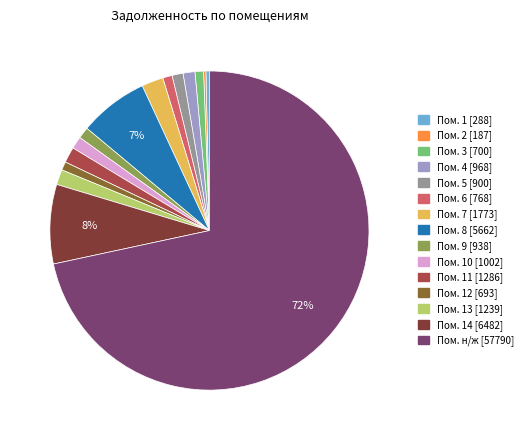

Which has a higher value, Пом. 1 [288] or Пом. 4 [968]?

Пом. 4 [968]